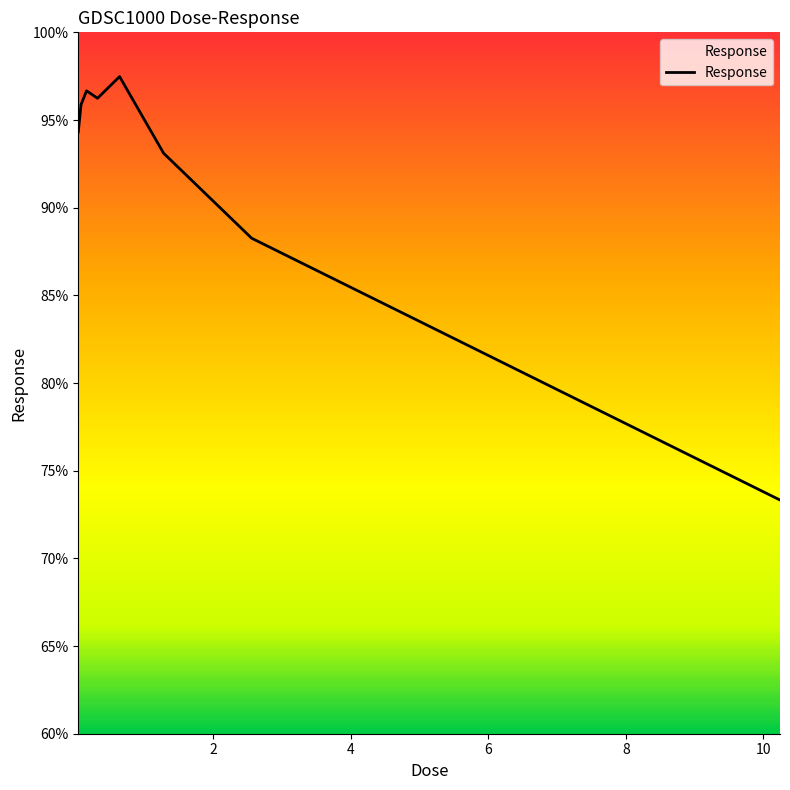

What is the minimum value shown in the chart?

73.3